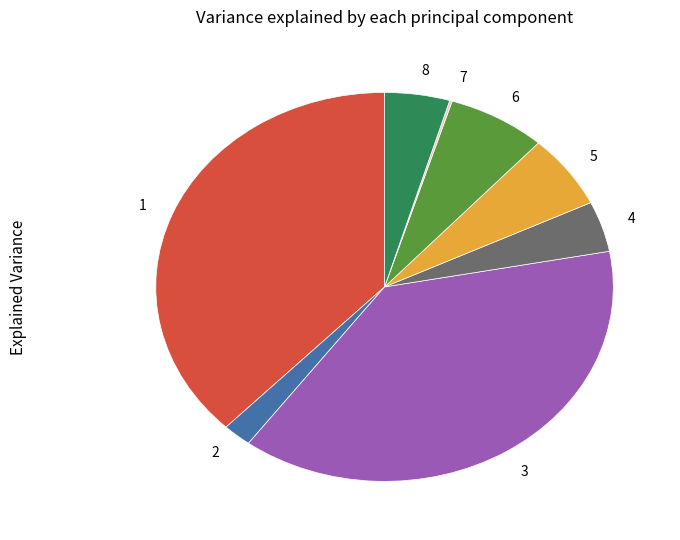

True or false: 1 accounts for 38% of the total.

True